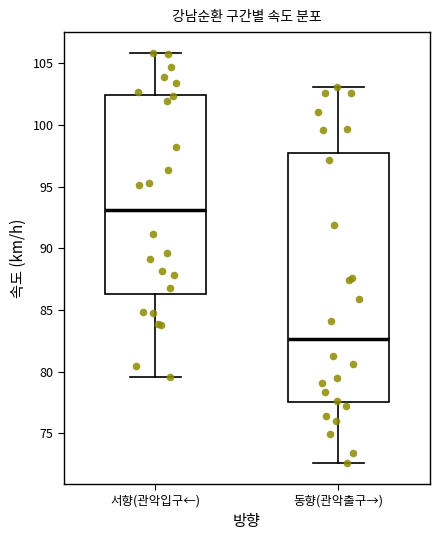

Reading left to right, read every box against the y-axis: the position of its median line, the range the box covers, and the ends of its whiskers. The values are not printed on the chart, so give them approximately, as read against the axis.

서향(관악입구←): median 93.0, box 86.5 to 102.5, whiskers 79.5 to 106.0
동향(관악출구→): median 82.5, box 77.5 to 97.5, whiskers 72.5 to 103.0